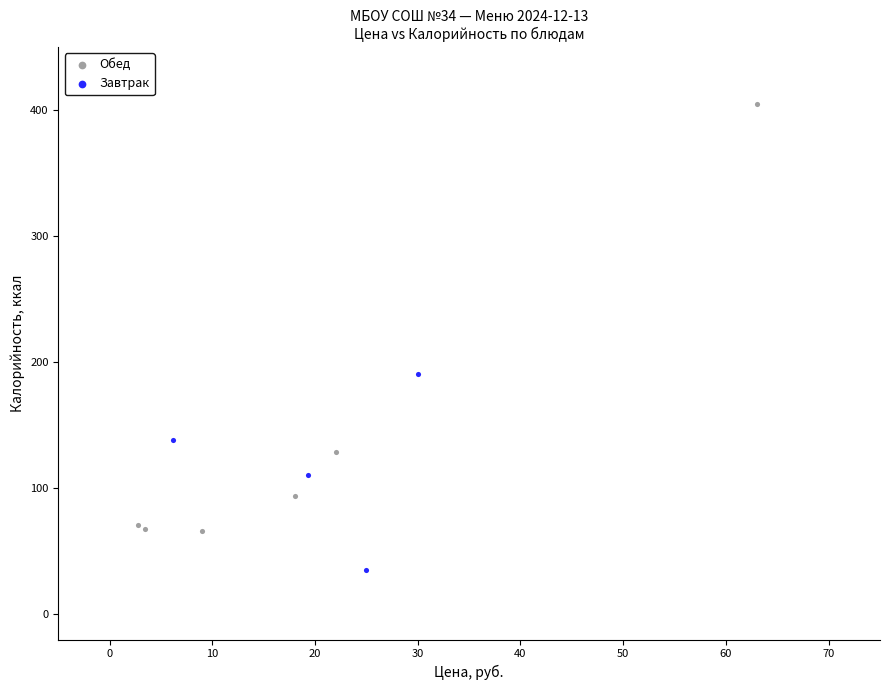

Which series reaches the maximum Y coordinate?

Обед